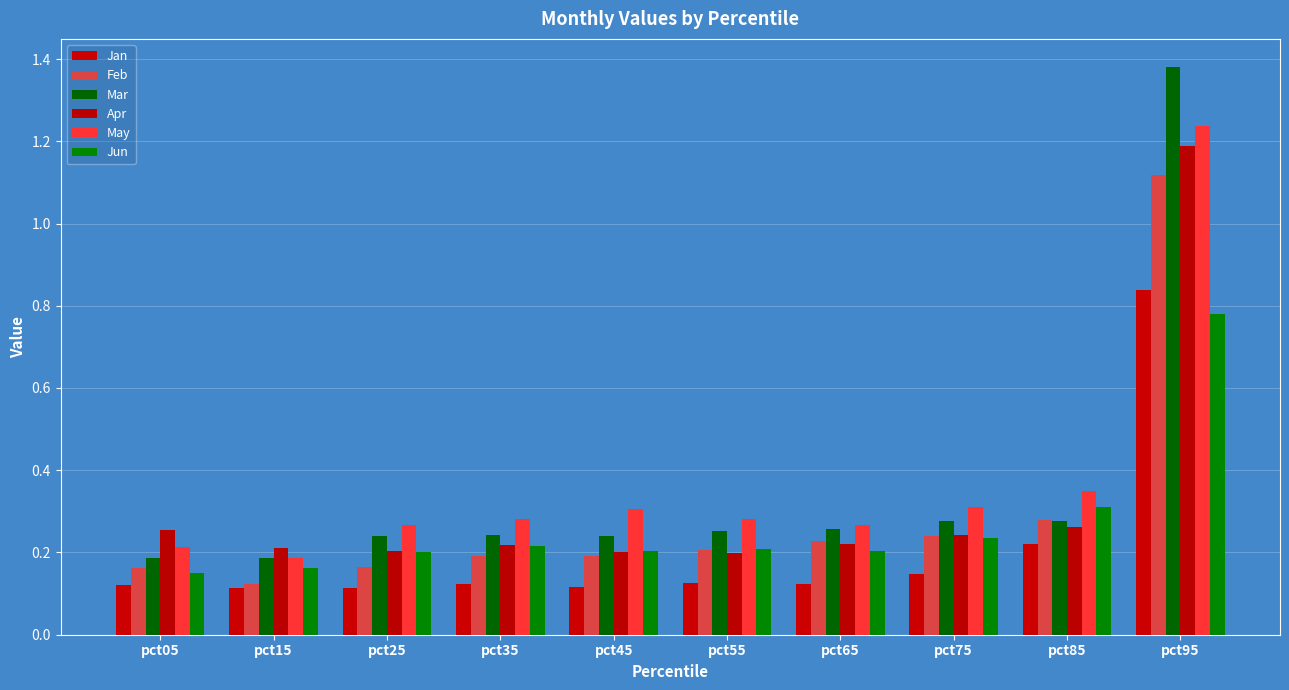

What is the value of the Jun bar at the 6th from the left?

0.2